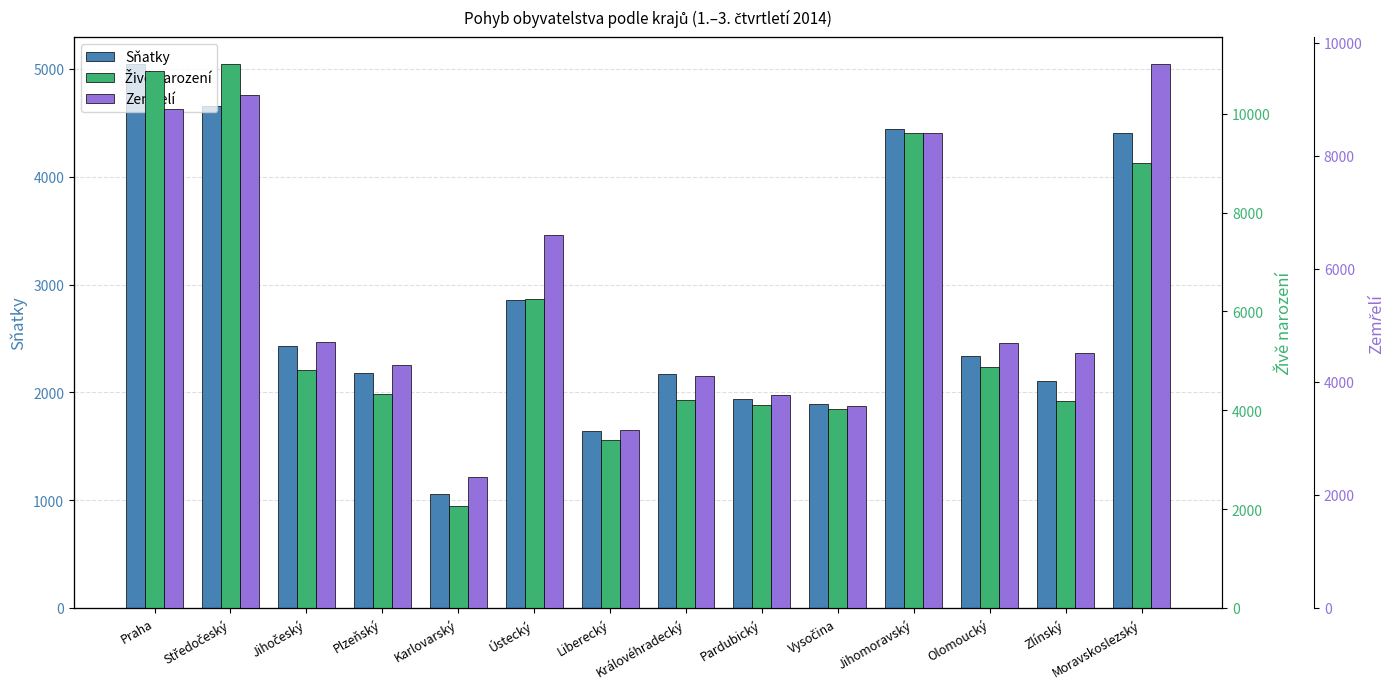

How many values in the Zemřelí series exceed 4691?

6